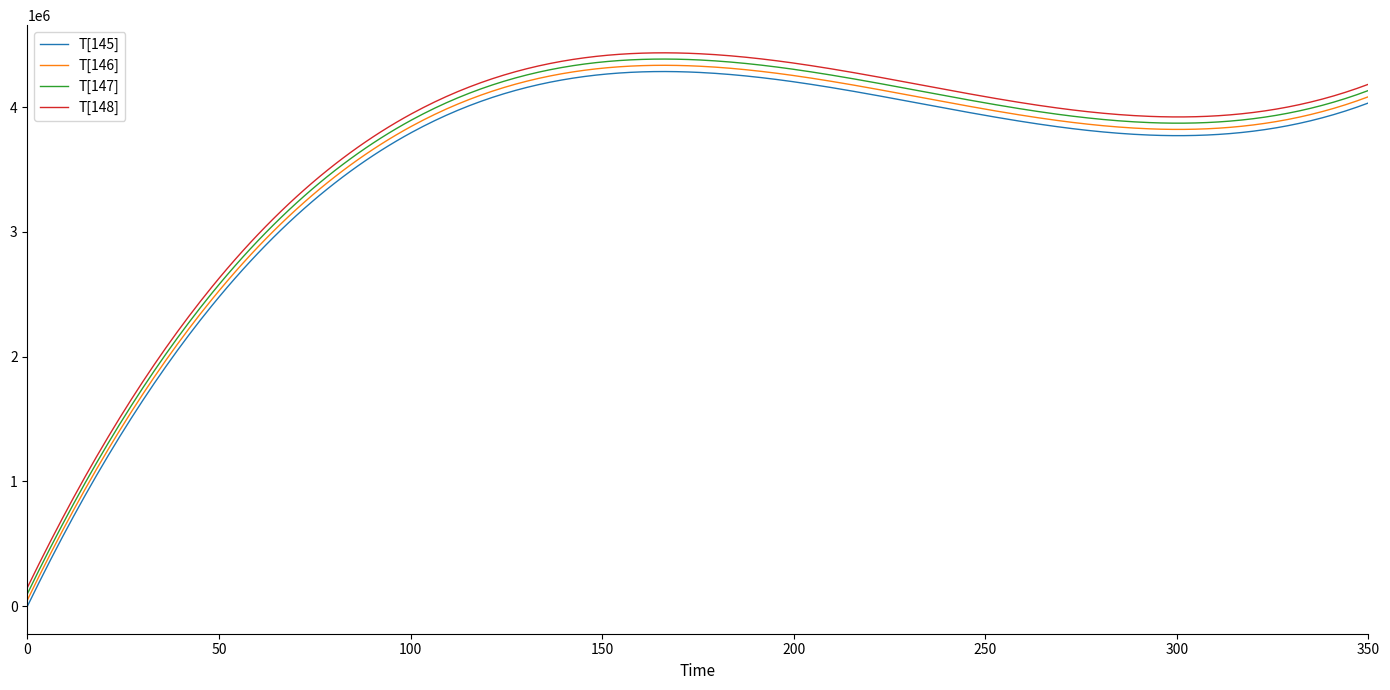

What is the difference between the maximum and minimum values in the T[148] series?

4285626.3